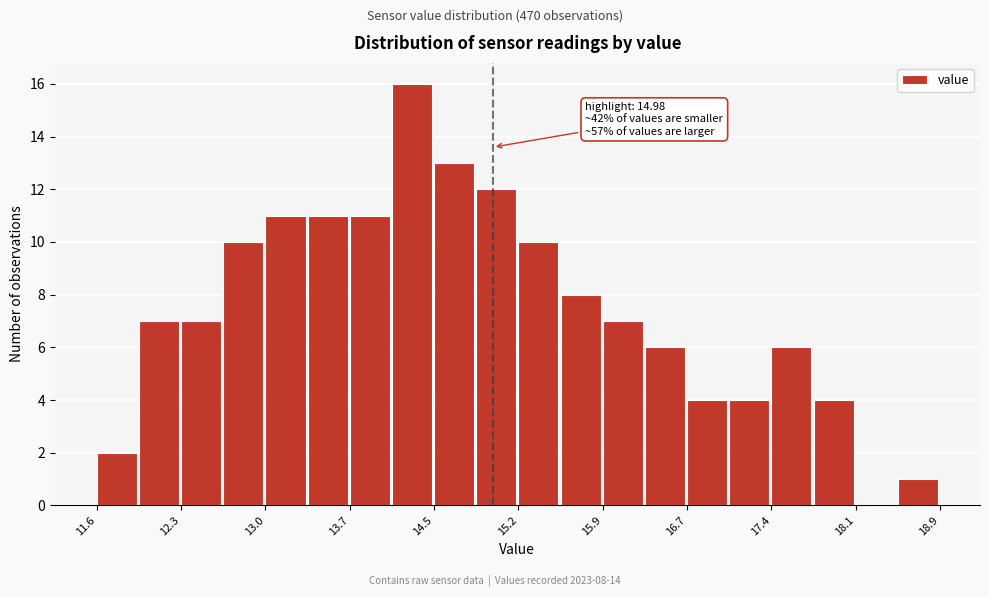

Around what value on the x-axis is the tallest bar? Give the approximate position of its centre, as read against the axis.

14.3